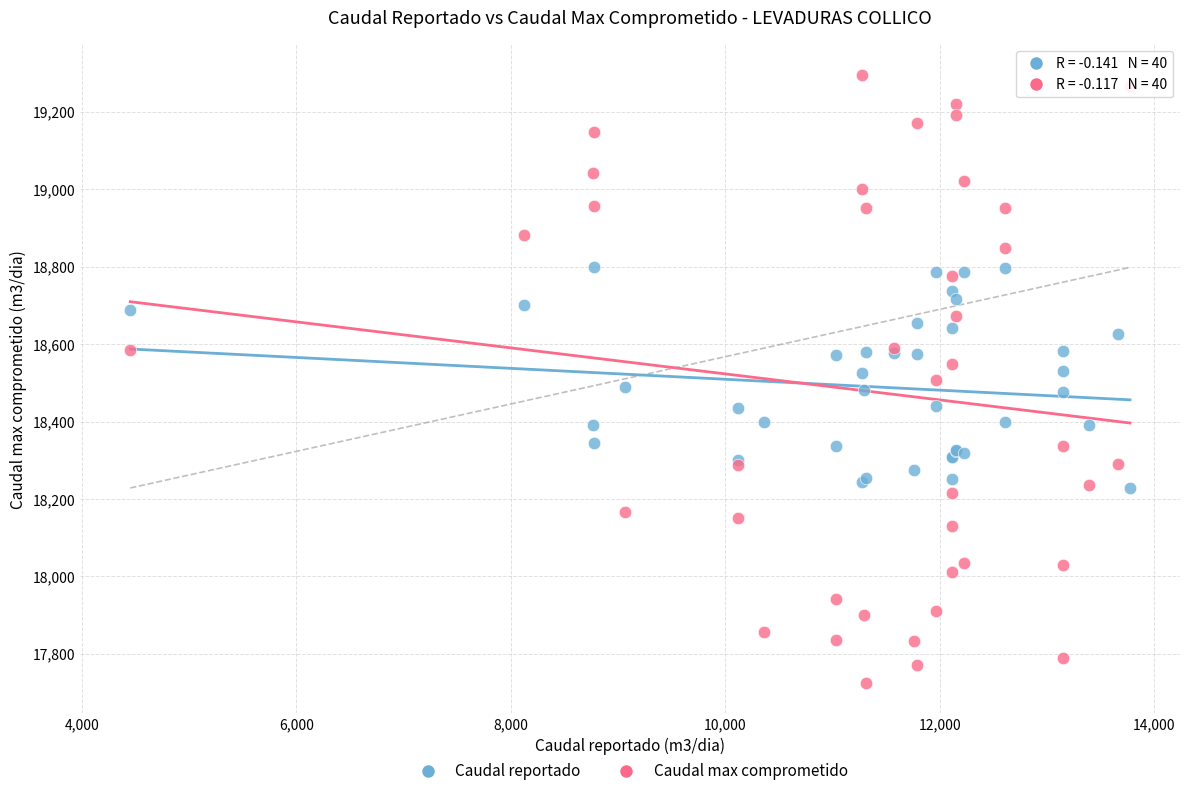

Which series has the widest spread of Y values?

Caudal max comprometido